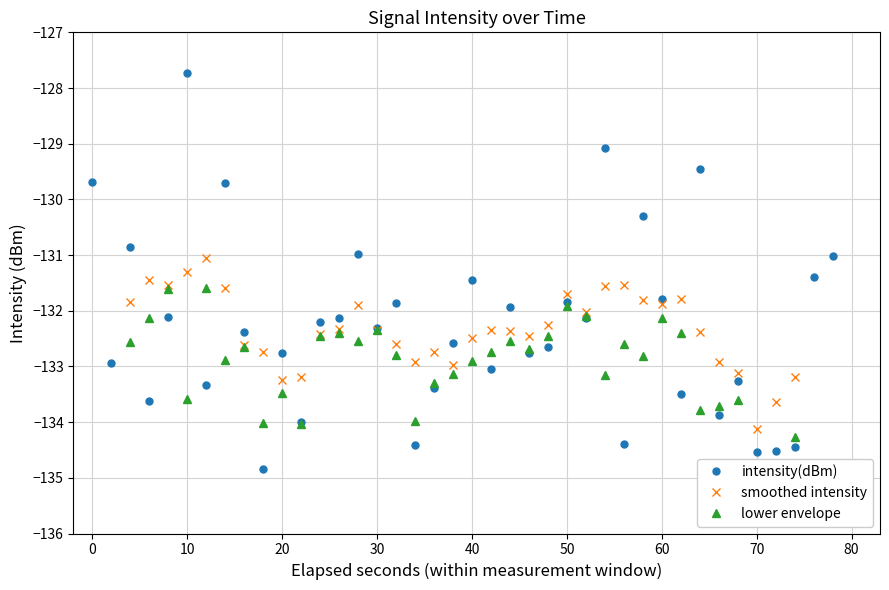

What is the lowest value of the intensity(dBm) series?

-134.8